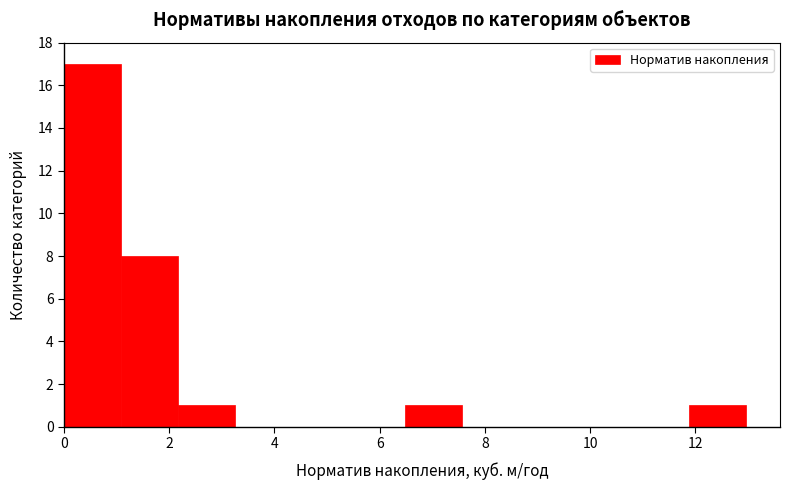

Reading left to right, transcribe this chart: for each bar, give the range it covers on the x-axis and its height. Neither the bar edges nor the heights are printed on the chart, so give them approximately, as read against the axes.

0.0 to 1.0: 17
1.0 to 2.2: 8
2.2 to 3.2: 1
3.2 to 4.4: 0
4.4 to 5.4: 0
5.4 to 6.4: 0
6.4 to 7.6: 1
7.6 to 8.6: 0
8.6 to 9.8: 0
9.8 to 10.8: 0
10.8 to 11.8: 0
11.8 to 13.0: 1